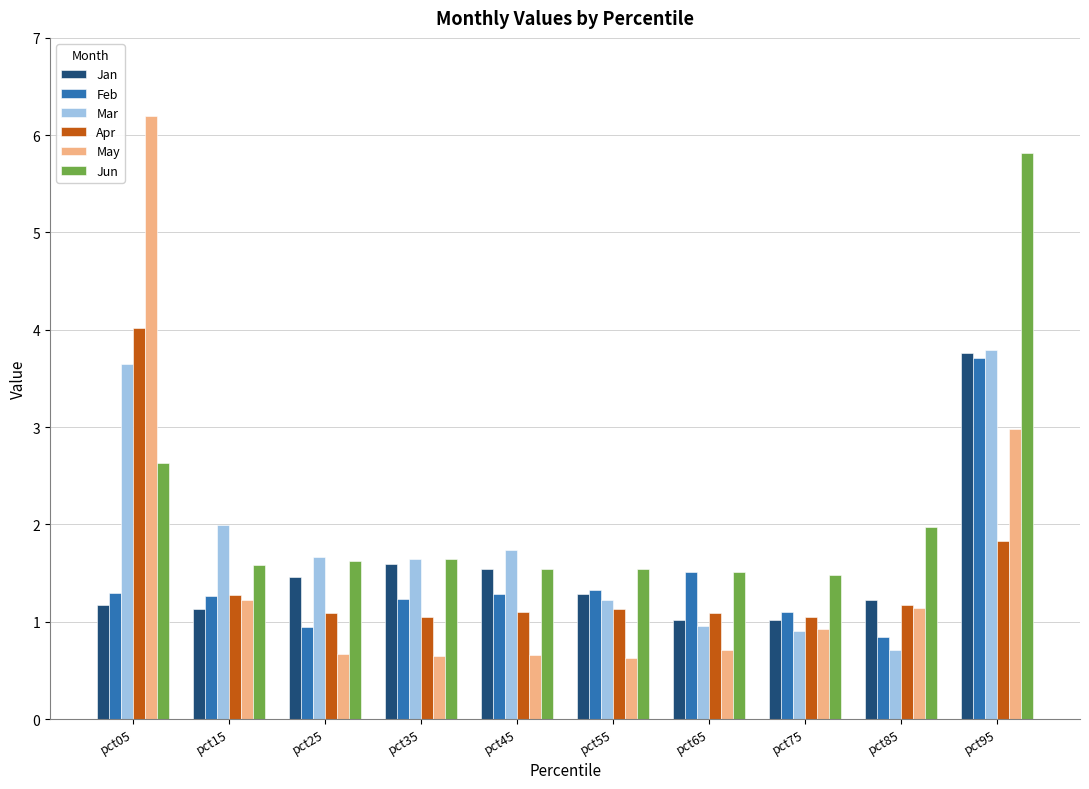

Is the value of Jun at pct75 greater than the value of Mar at pct65?

Yes